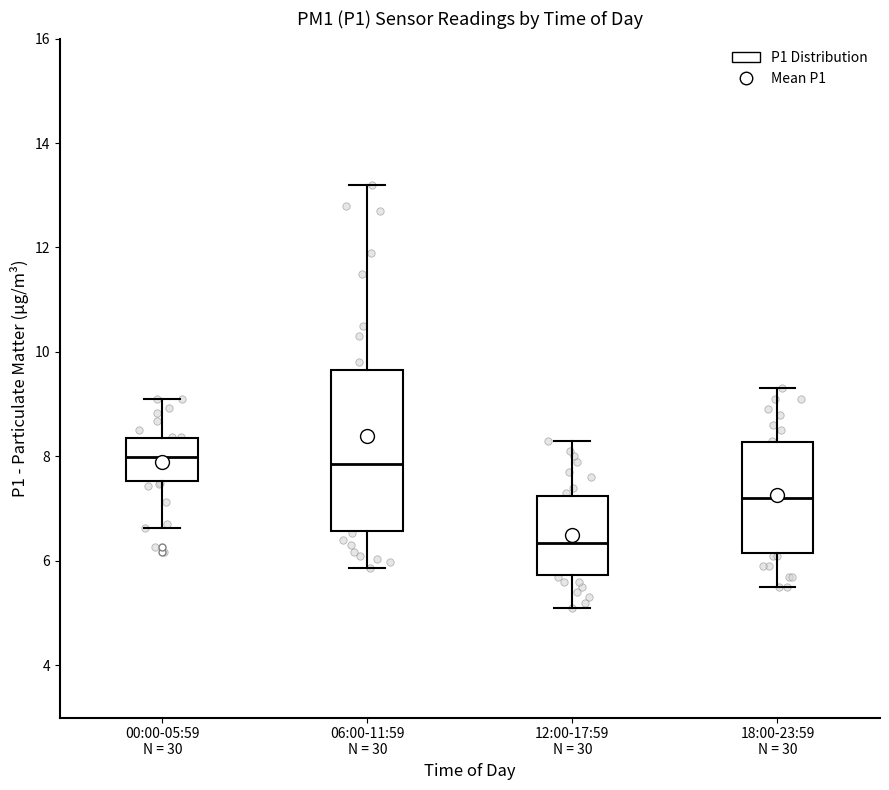

Reading left to right, read every box against the y-axis: the position of its median line, the range the box covers, and the ends of its whiskers. The values are not printed on the chart, so give them approximately, as read against the axis.

00:00-05:59 N = 30: median 8.0, box 7.6 to 8.4, whiskers 6.6 to 9.2
06:00-11:59 N = 30: median 7.8, box 6.6 to 9.6, whiskers 5.8 to 13.2
12:00-17:59 N = 30: median 6.4, box 5.8 to 7.2, whiskers 5.2 to 8.4
18:00-23:59 N = 30: median 7.2, box 6.2 to 8.2, whiskers 5.6 to 9.4